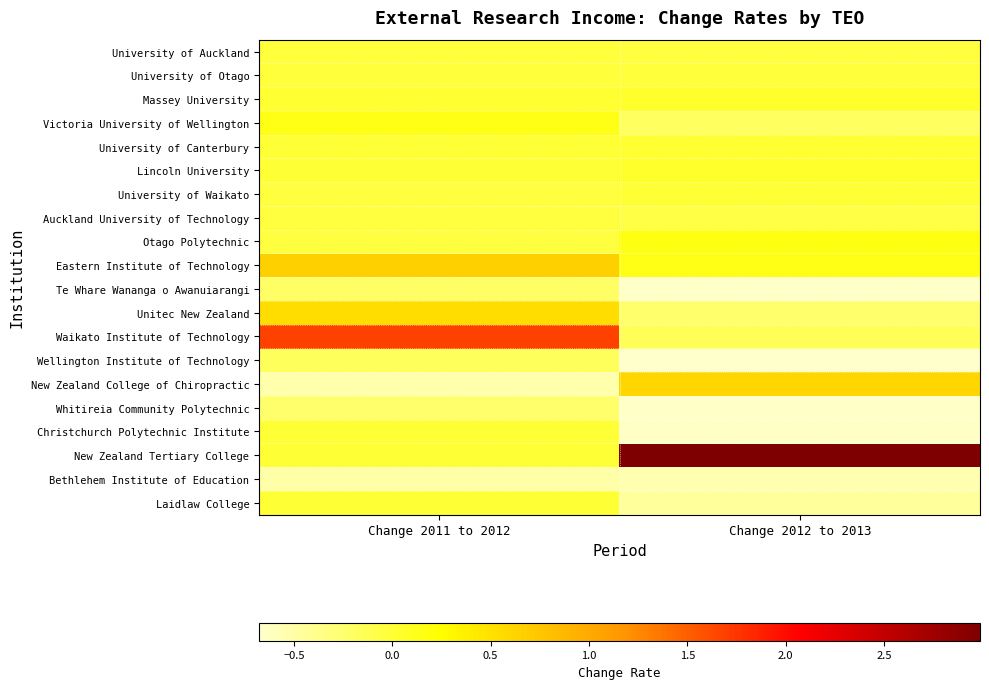

At which category is the sum across all series the highest?

Change 2011 to 2012